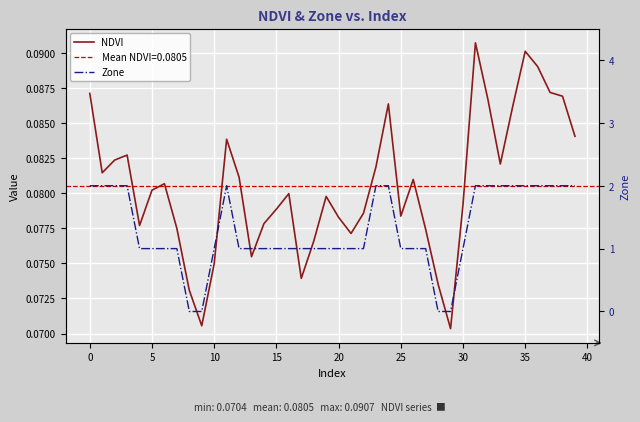

Is it true that NDVI equals 0.0 at 26?

False